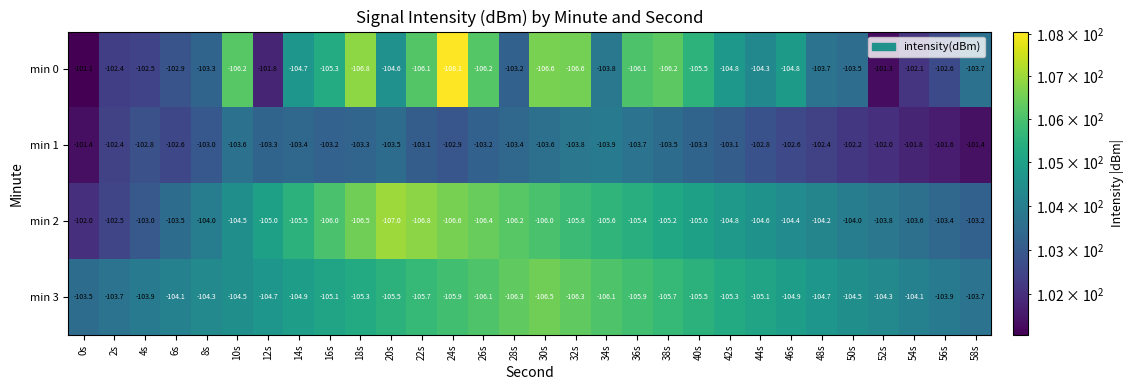

At which category does the chart reach its minimum across all series?

24s